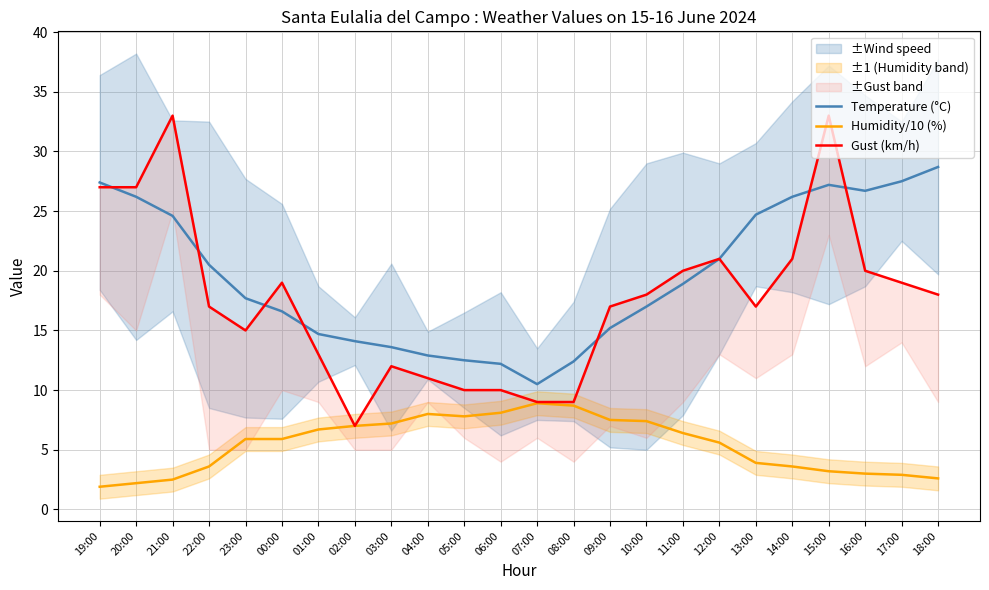

What is the highest value of the Temperature (°C) series?

28.7